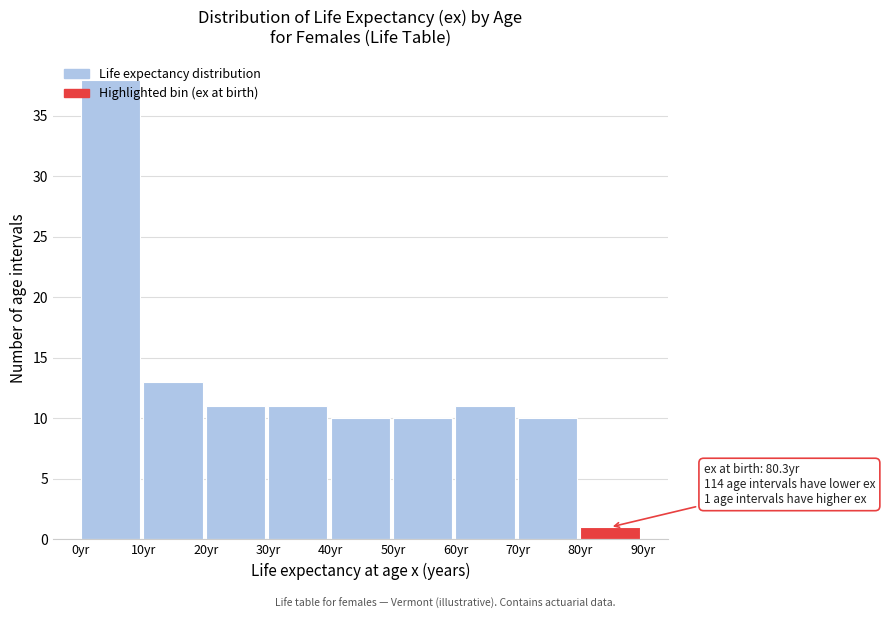

Over which range of the x-axis is the bar tallest?

0 to 10